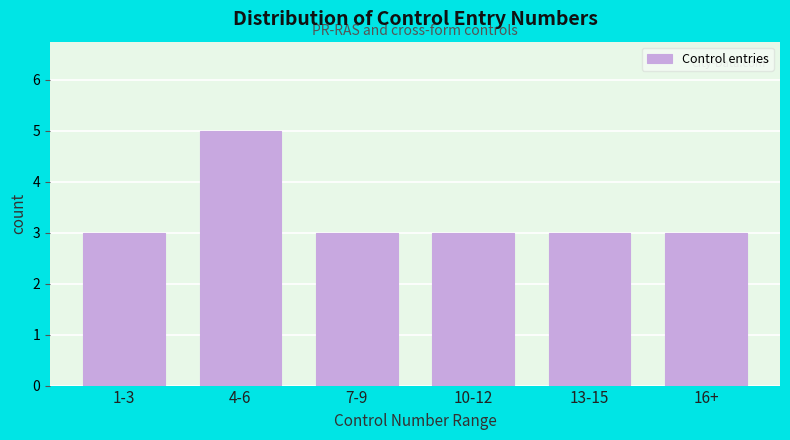

Reading left to right, what are all the values shown in this chart?

3	5	3	3	3	3